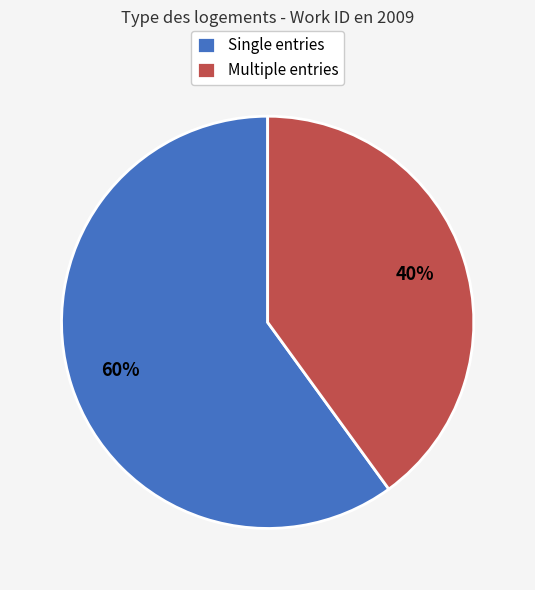

Does any single category account for the majority?

Yes